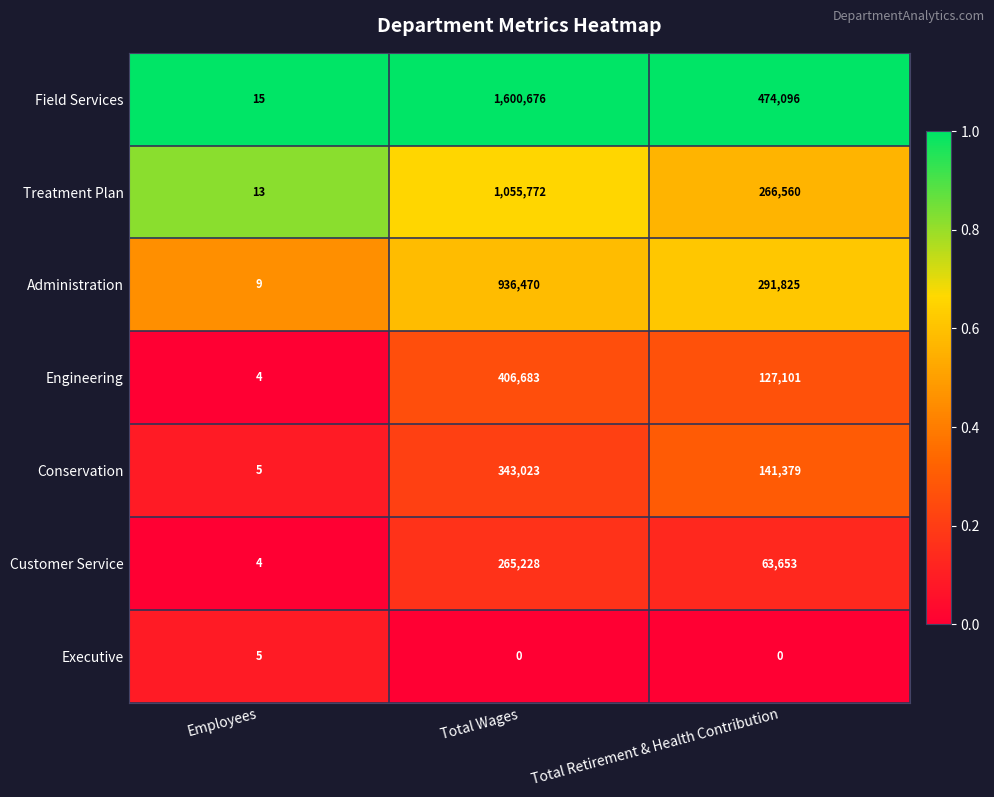

True or false: Engineering has a value of 4 at Employees.

True